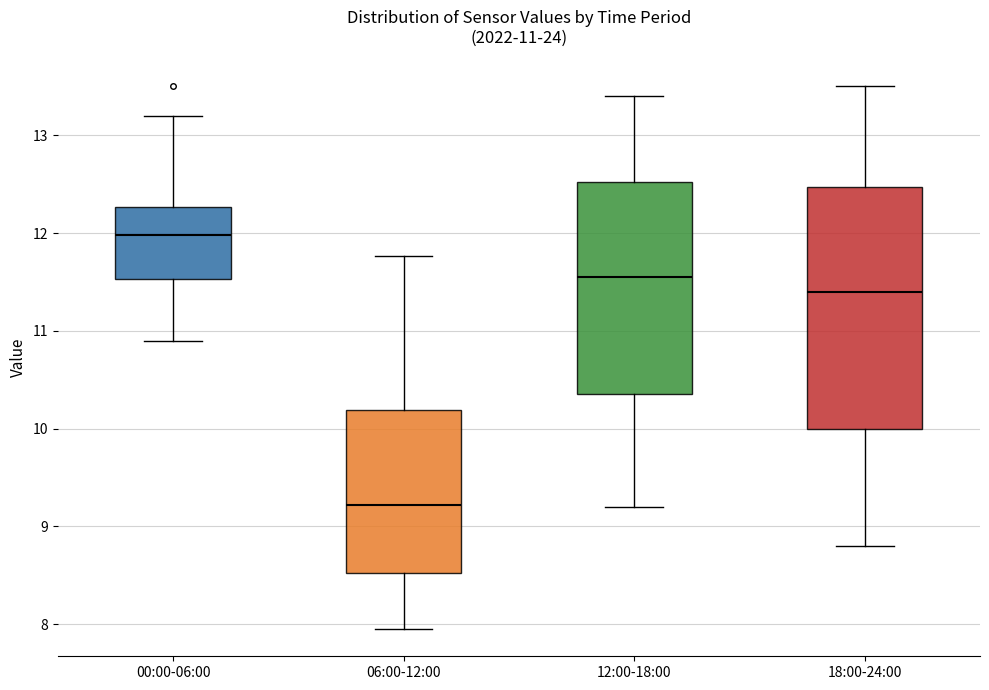

Which box is the tallest, from its lower edge to its upper edge?

18:00-24:00